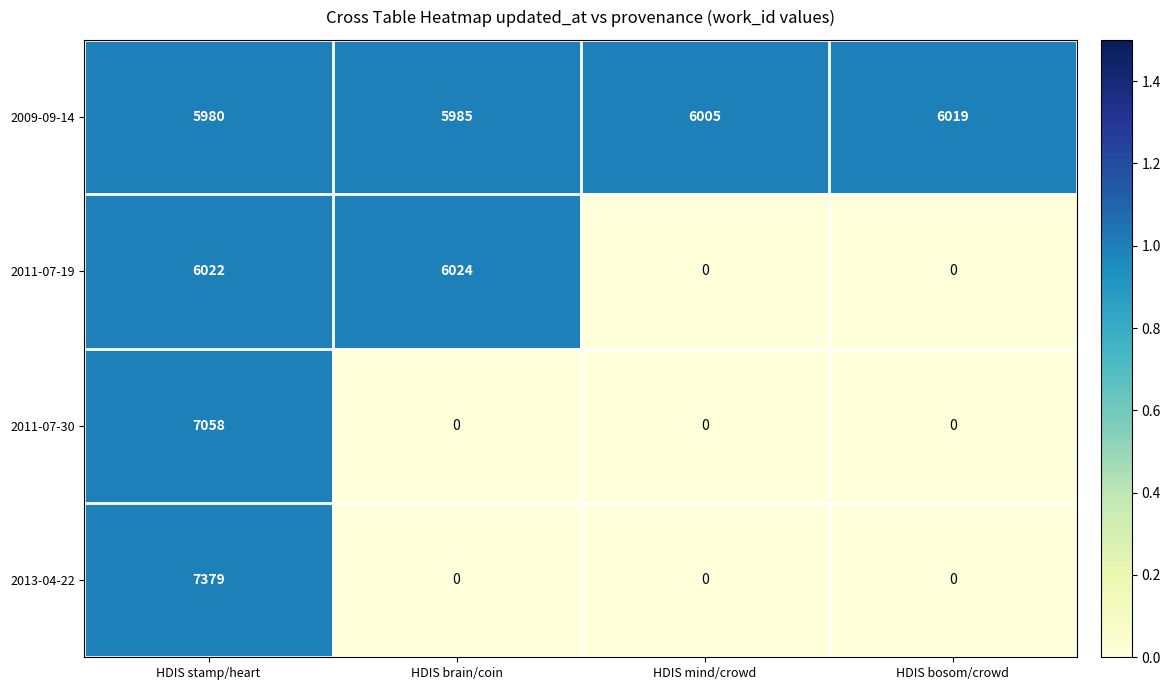

At which label does 2011-07-19 reach its peak?

HDIS brain/coin